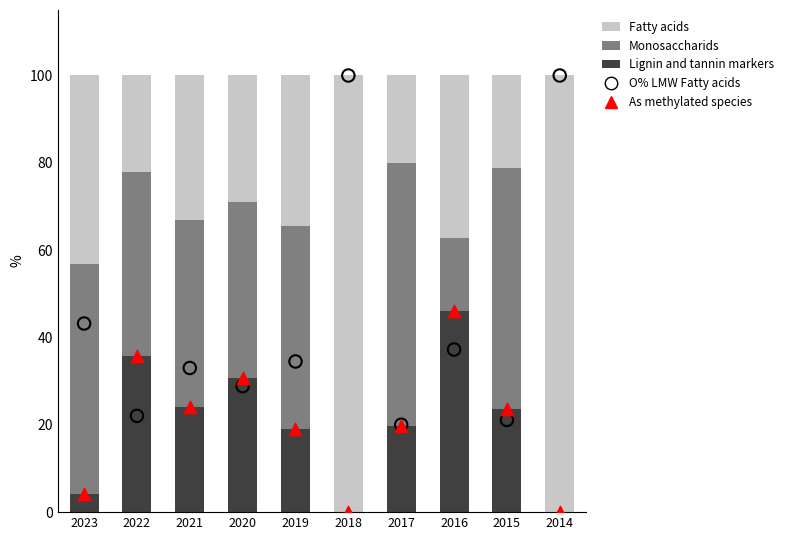

Which series has the largest Y range (max minus min)?

O% LMW Fatty acids